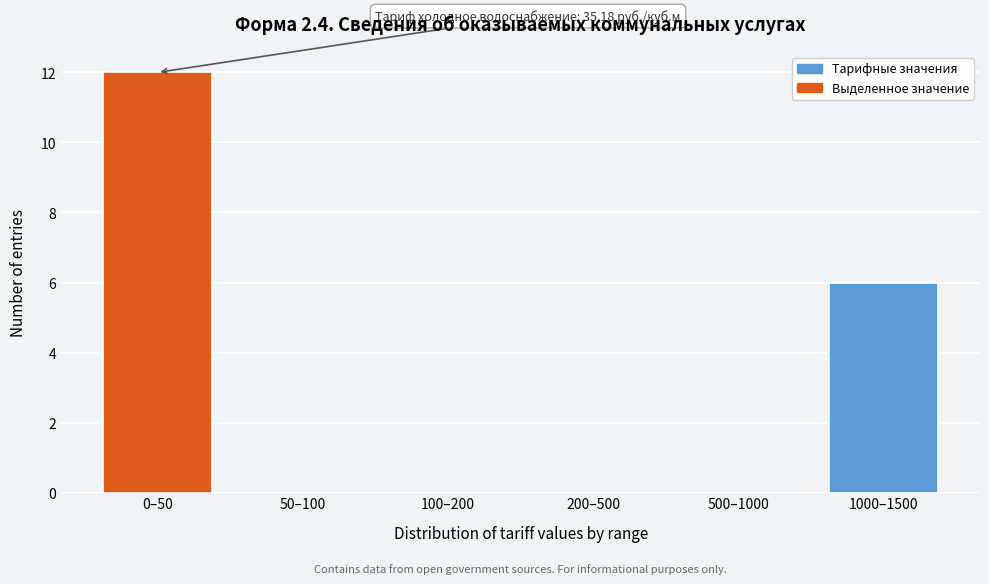

Reading left to right, transcribe all the data shown in this chart.

0–50=12	50–100=0	100–200=0	200–500=0	500–1000=0	1000–1500=6